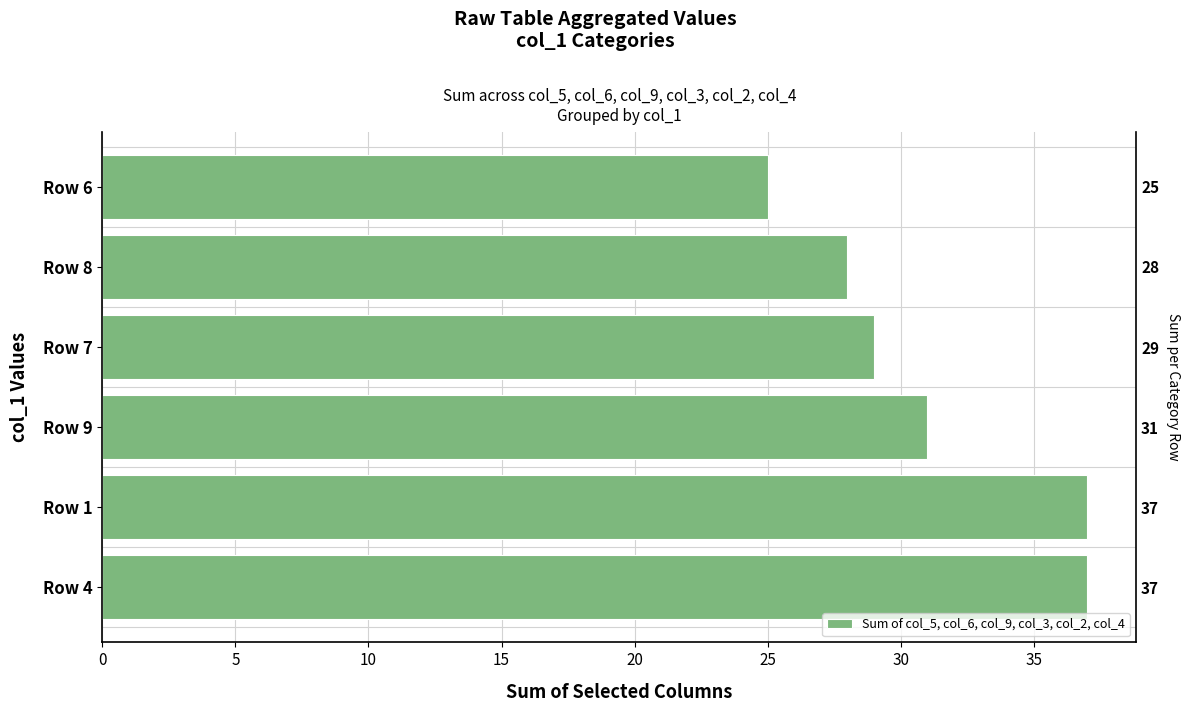

How many values are below 31?

3